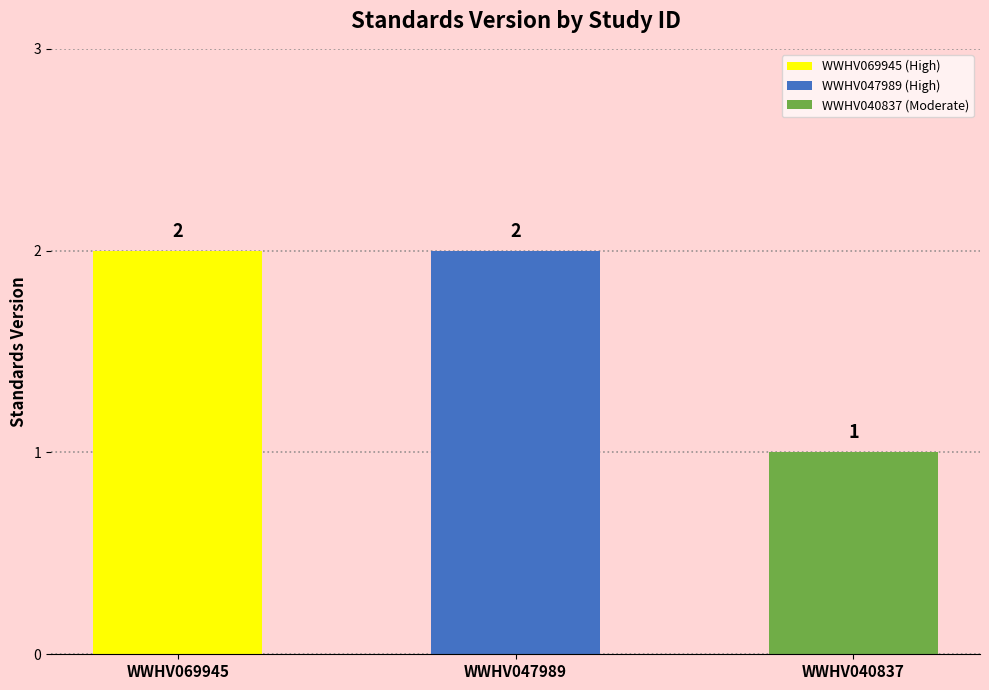

Which category has the lowest value across all series?

WWHV040837